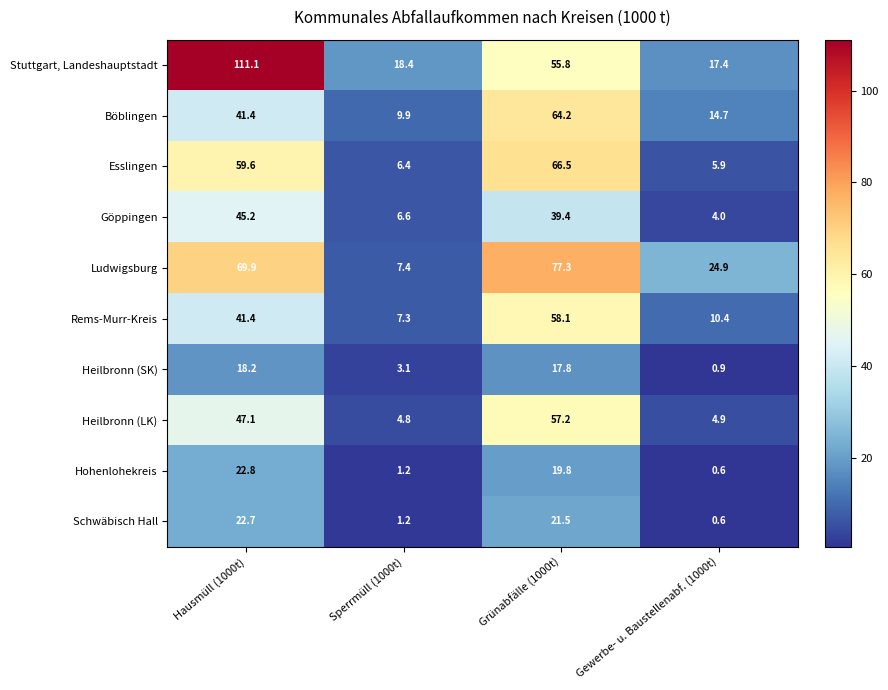

Is it true that Rems-Murr-Kreis equals 7.3 at Sperrmüll (1000t)?

True